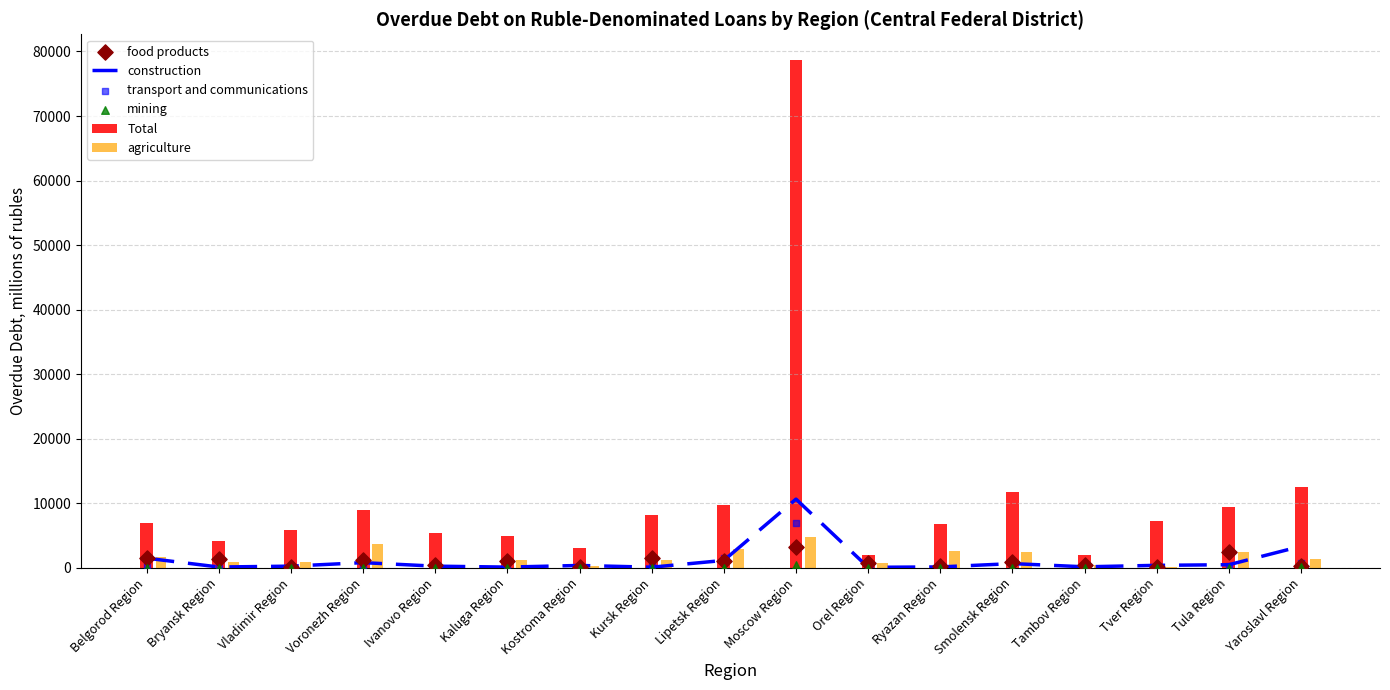

Which series reaches the minimum Y coordinate?

mining